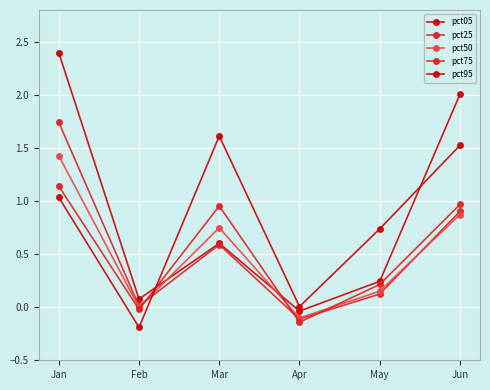

At Jan, list the series in order from largest to smallest.

pct05, pct25, pct50, pct75, pct95